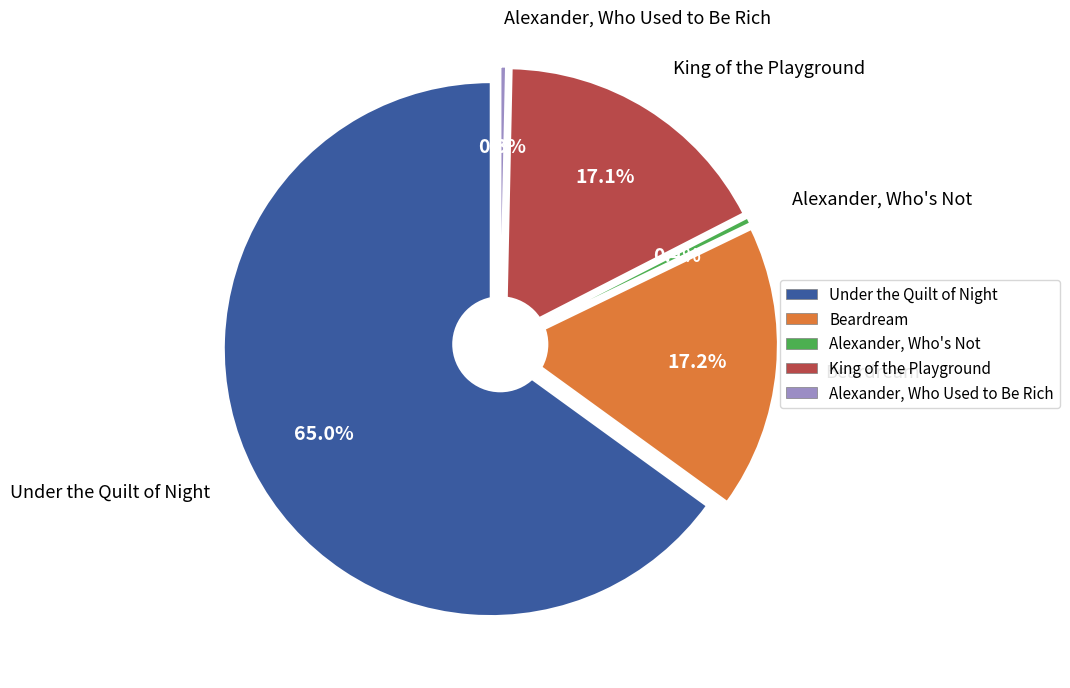

Is the sum of King of the Playground and Alexander, Who's Not greater than half?

No